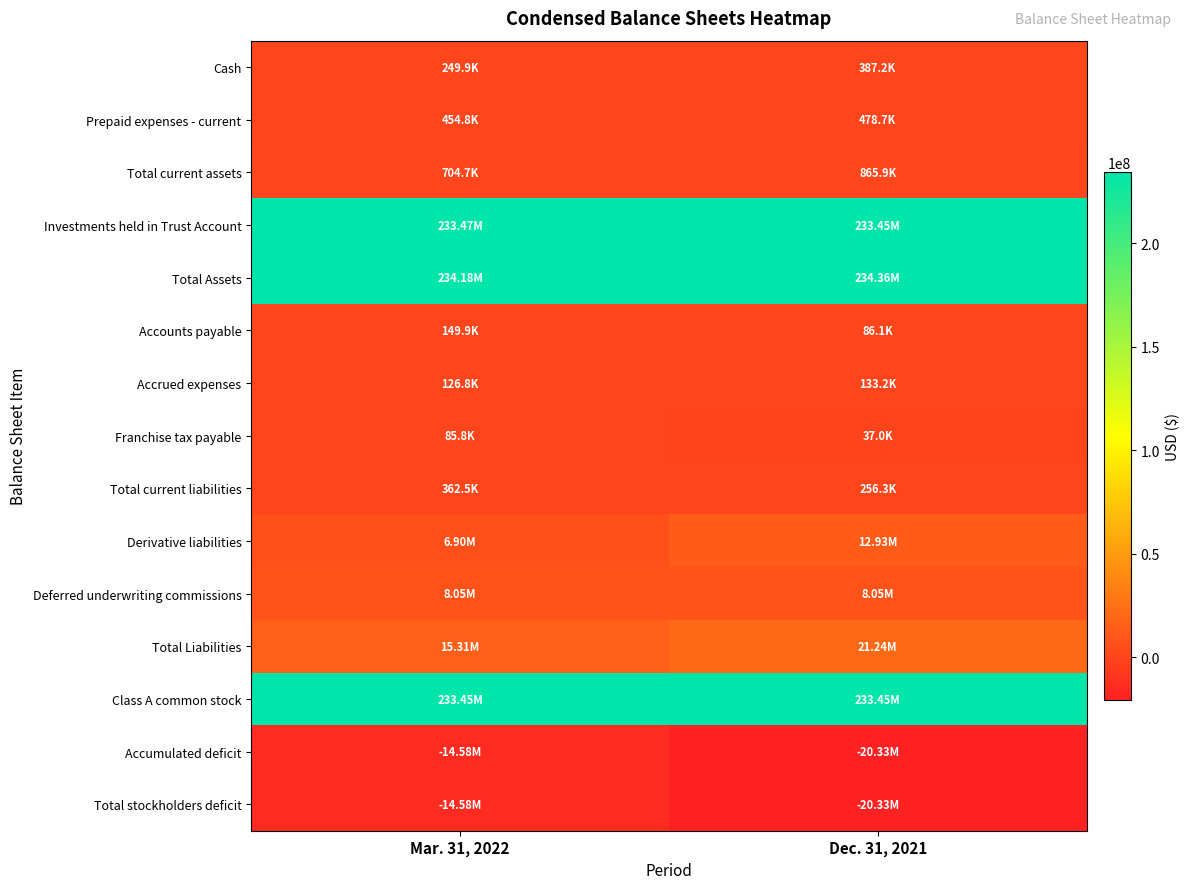

At how many categories does at least one series exceed 232423286?

2